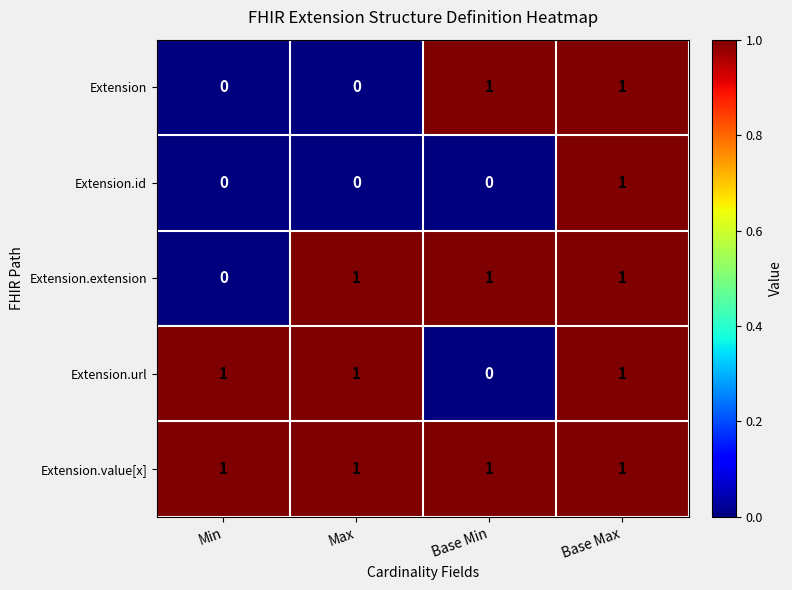

The Extension.id series shows 1 at Max. True or false?

False